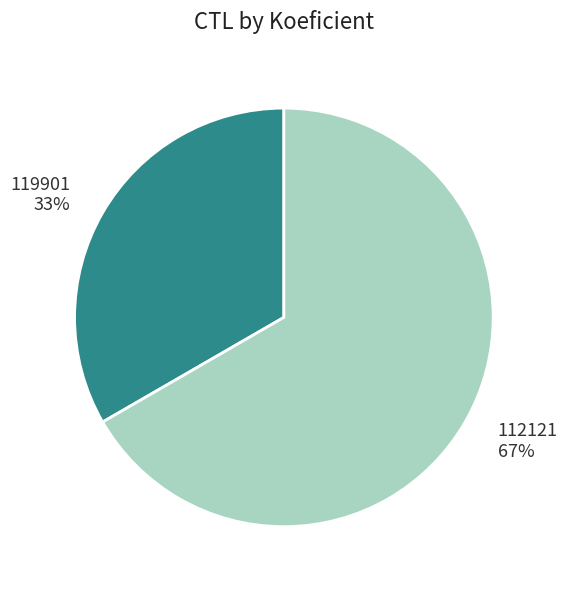

What percentage is the 112121 slice, to the nearest percent?

67%